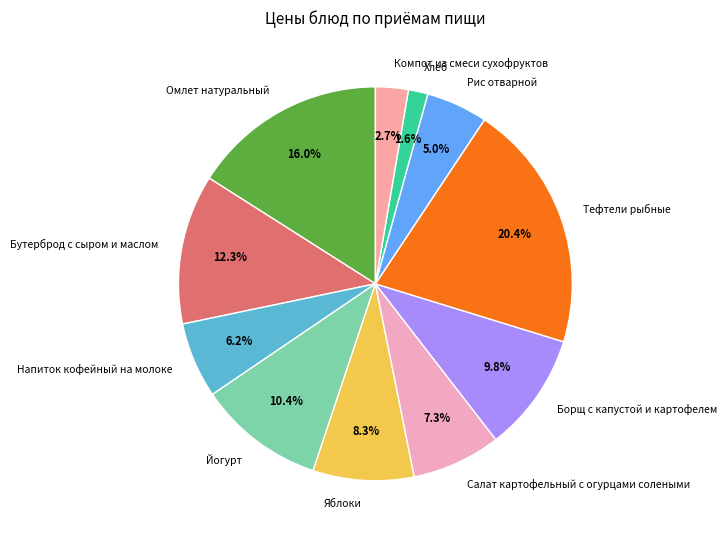

How many segments does this pie chart have?

11